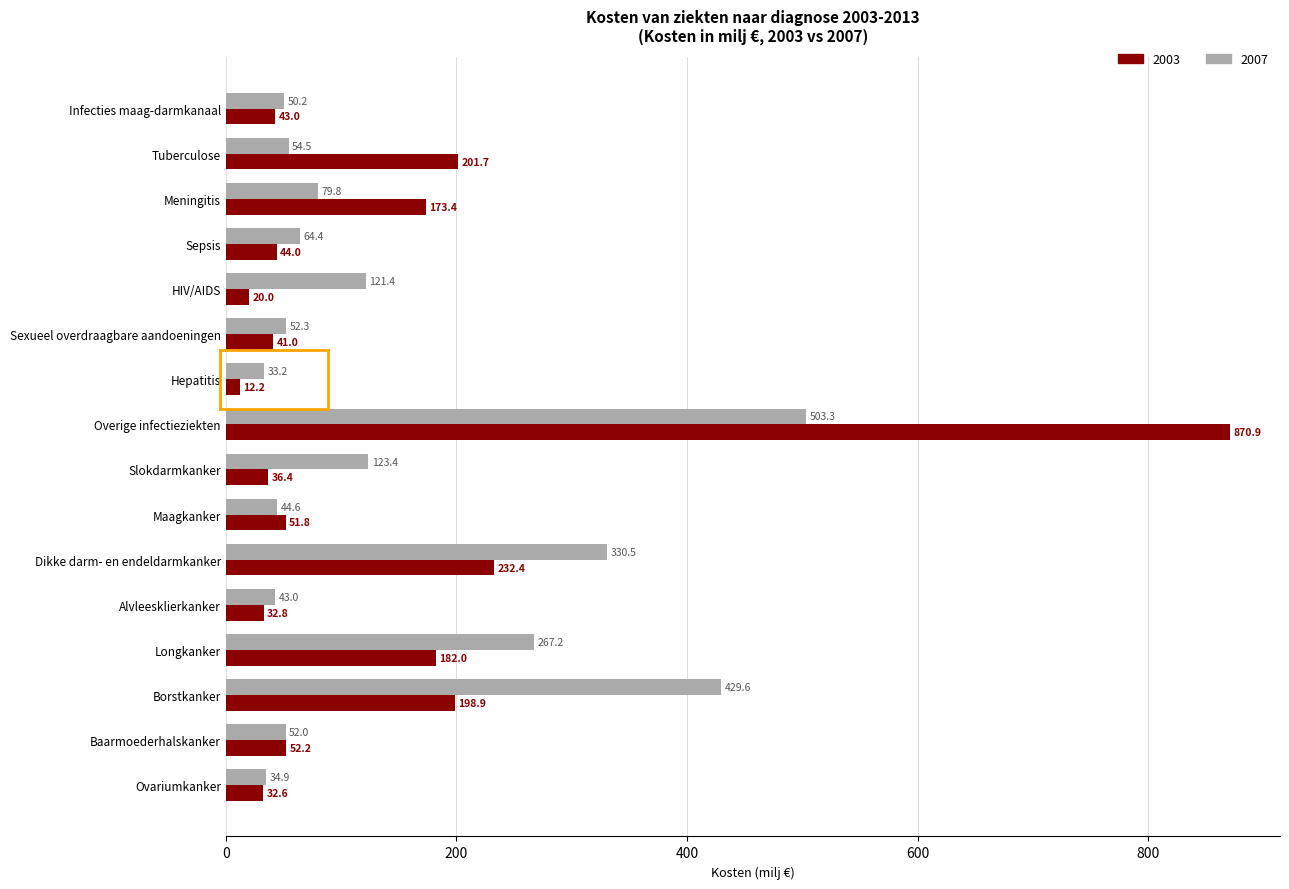

Which category has the highest value in the 2007 series?

Overige infectieziekten